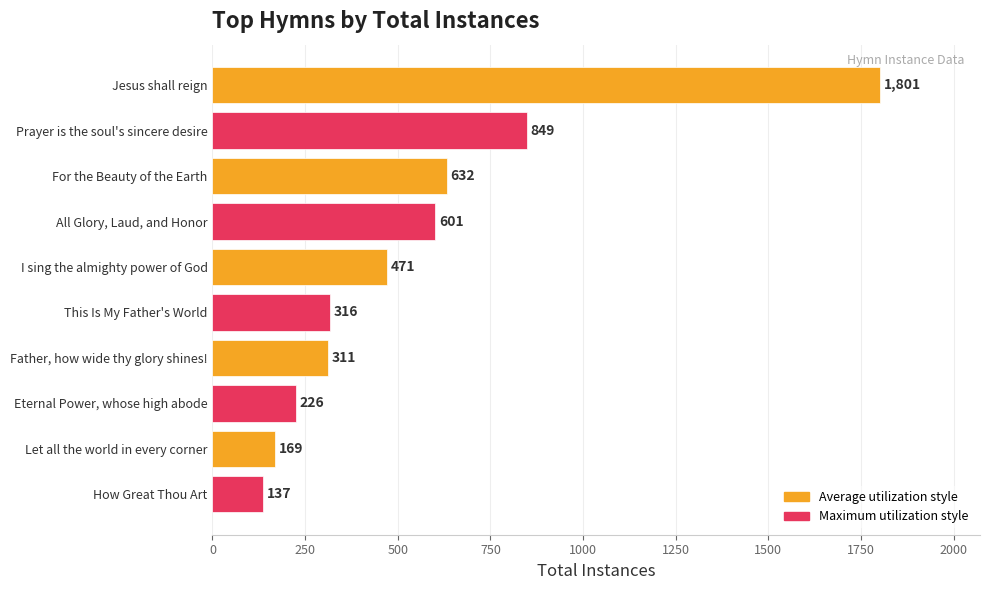

List the labels in order of value, largest first.

Jesus shall reign, Prayer is the soul's sincere desire, For the Beauty of the Earth, All Glory, Laud, and Honor, I sing the almighty power of God, This Is My Father's World, Father, how wide thy glory shines!, Eternal Power, whose high abode, Let all the world in every corner, How Great Thou Art